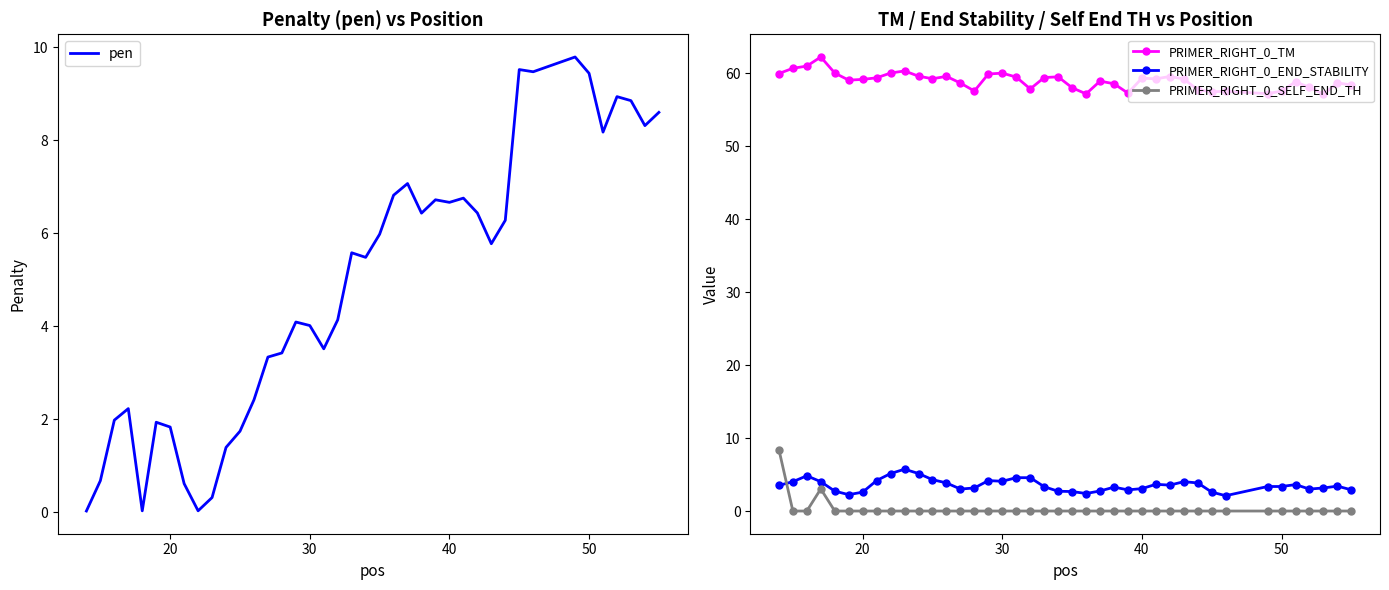

What is the average value of the PRIMER_RIGHT_0_END_STABILITY series?

3.5